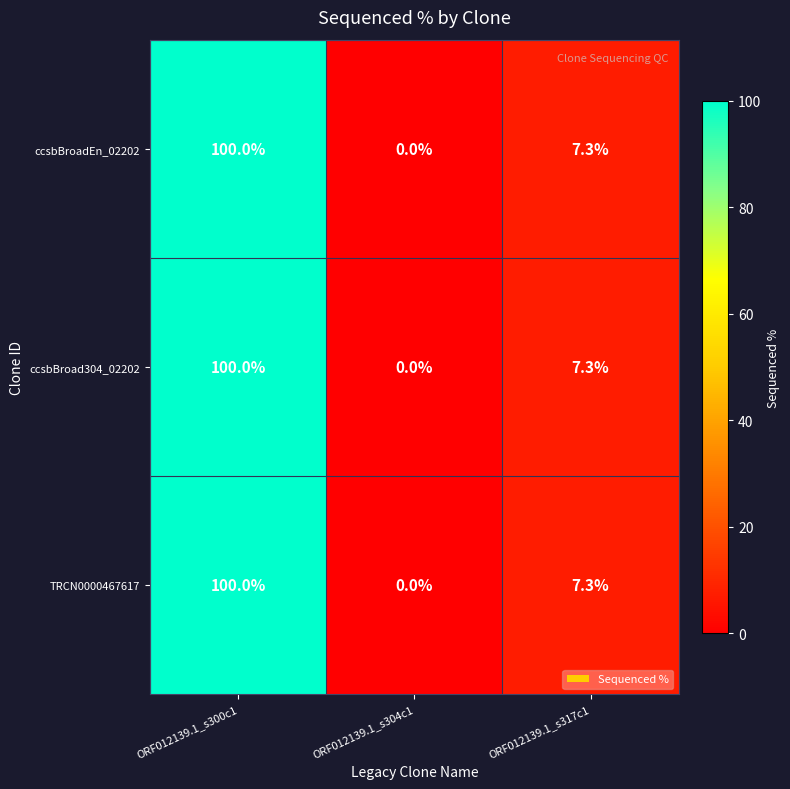

Reading left to right, transcribe all the data shown in this chart.

ccsbBroadEn_02202: 100.0	0.0	7.3
ccsbBroad304_02202: 100.0	0.0	7.3
TRCN0000467617: 100.0	0.0	7.3